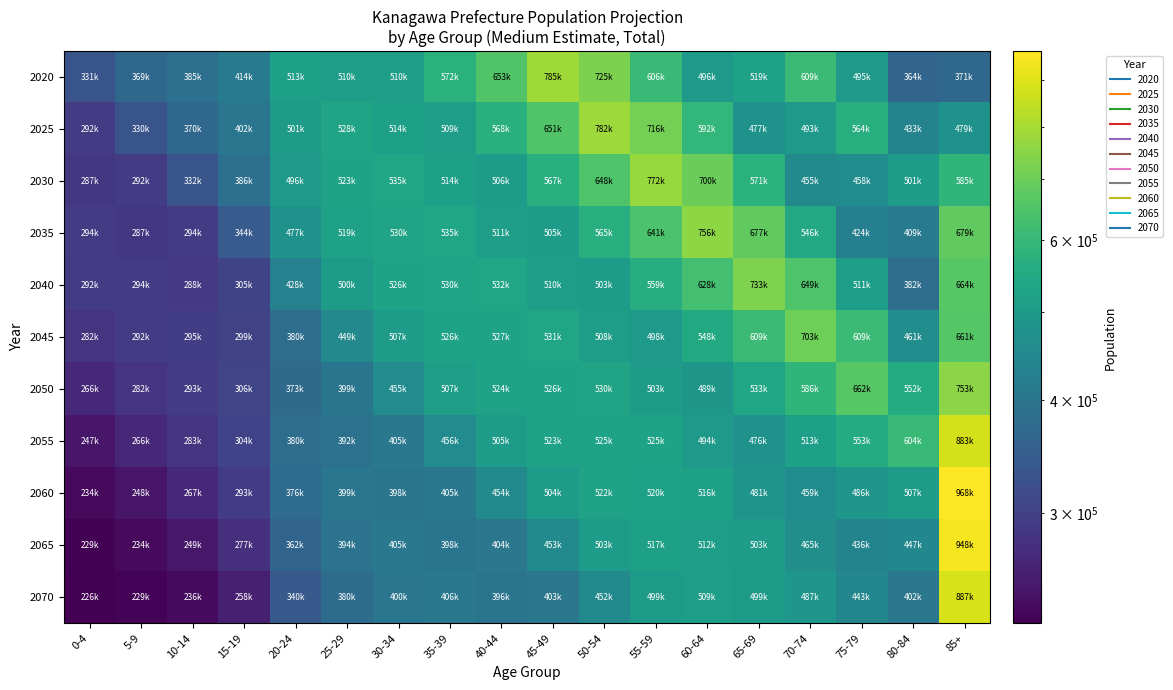

Reading right to left, list all the values displayed in this chart.

2020: 85+=371183	80-84=364886	75-79=495195	70-74=609794	65-69=519762	60-64=496176	55-59=606607	50-54=725607	45-49=785791	40-44=653759	35-39=572796	30-34=510554	25-29=510316	20-24=513881	15-19=414562	10-14=385946	5-9=369053	0-4=331469
2025: 85+=479199	80-84=433171	75-79=564399	70-74=493524	65-69=477987	60-64=592301	55-59=716227	50-54=782137	45-49=651671	40-44=568989	35-39=509761	30-34=514060	25-29=528882	20-24=501305	15-19=402065	10-14=370388	5-9=330953	0-4=292811
2030: 85+=585473	80-84=501860	75-79=458631	70-74=455419	65-69=571915	60-64=700349	55-59=772674	50-54=648988	45-49=567510	40-44=506689	35-39=514197	30-34=535274	25-29=523583	20-24=496583	15-19=386313	10-14=332497	5-9=292762	0-4=287425
2035: 85+=679006	80-84=409536	75-79=424961	70-74=546207	65-69=677809	60-64=756374	55-59=641543	50-54=565490	45-49=505534	40-44=511333	35-39=535465	30-34=530269	25-29=519375	20-24=477342	15-19=344040	10-14=294271	5-9=287414	0-4=294333
2040: 85+=664044	80-84=382084	75-79=511063	70-74=649061	65-69=733100	60-64=628503	55-59=559369	50-54=503923	45-49=510284	40-44=532614	35-39=530606	30-34=526302	25-29=500167	20-24=428563	15-19=305117	10-14=288920	5-9=294378	0-4=292026
2045: 85+=661788	80-84=461327	75-79=609348	70-74=703539	65-69=609907	60-64=548511	55-59=498730	50-54=508762	45-49=531627	40-44=527909	35-39=526761	30-34=507007	25-29=449748	20-24=380912	15-19=299556	10-14=295922	5-9=292131	0-4=282013
2050: 85+=753253	80-84=552879	75-79=662511	70-74=586444	65-69=533029	60-64=489424	55-59=503773	50-54=530174	45-49=526988	40-44=524215	35-39=507491	30-34=455878	25-29=399895	20-24=373749	15-19=306660	10-14=293664	5-9=282144	0-4=266182
2055: 85+=883813	80-84=604036	75-79=553763	70-74=513608	65-69=476116	60-64=494815	55-59=525209	50-54=525609	45-49=523399	40-44=505103	35-39=456328	30-34=405416	25-29=392544	20-24=380897	15-19=304165	10-14=283625	5-9=266329	0-4=247961
2060: 85+=968623	80-84=507158	75-79=486466	70-74=459479	65-69=481975	60-64=516231	55-59=520840	50-54=522145	45-49=504397	40-44=454228	35-39=405871	30-34=398029	25-29=399962	20-24=376126	15-19=293663	10-14=267728	5-9=248118	0-4=234734
2065: 85+=948032	80-84=447767	75-79=436139	70-74=465856	65-69=503344	60-64=512185	55-59=517609	50-54=503305	45-49=453653	40-44=404062	35-39=398521	30-34=405539	25-29=394877	20-24=362024	15-19=277130	10-14=249421	5-9=234896	0-4=229332
2070: 85+=887144	80-84=402836	75-79=443090	70-74=487168	65-69=499723	60-64=509322	55-59=499101	50-54=452759	45-49=403605	40-44=396786	35-39=406067	30-34=400374	25-29=380027	20-24=340755	15-19=258093	10-14=236128	5-9=229504	0-4=226851